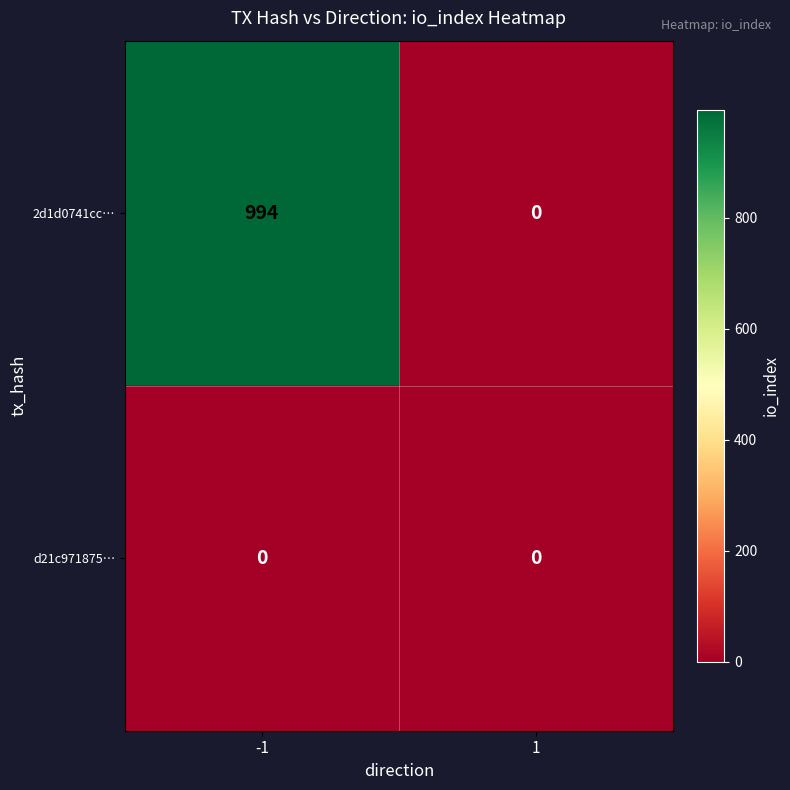

What is the spread (max minus min) of values at -1?

994